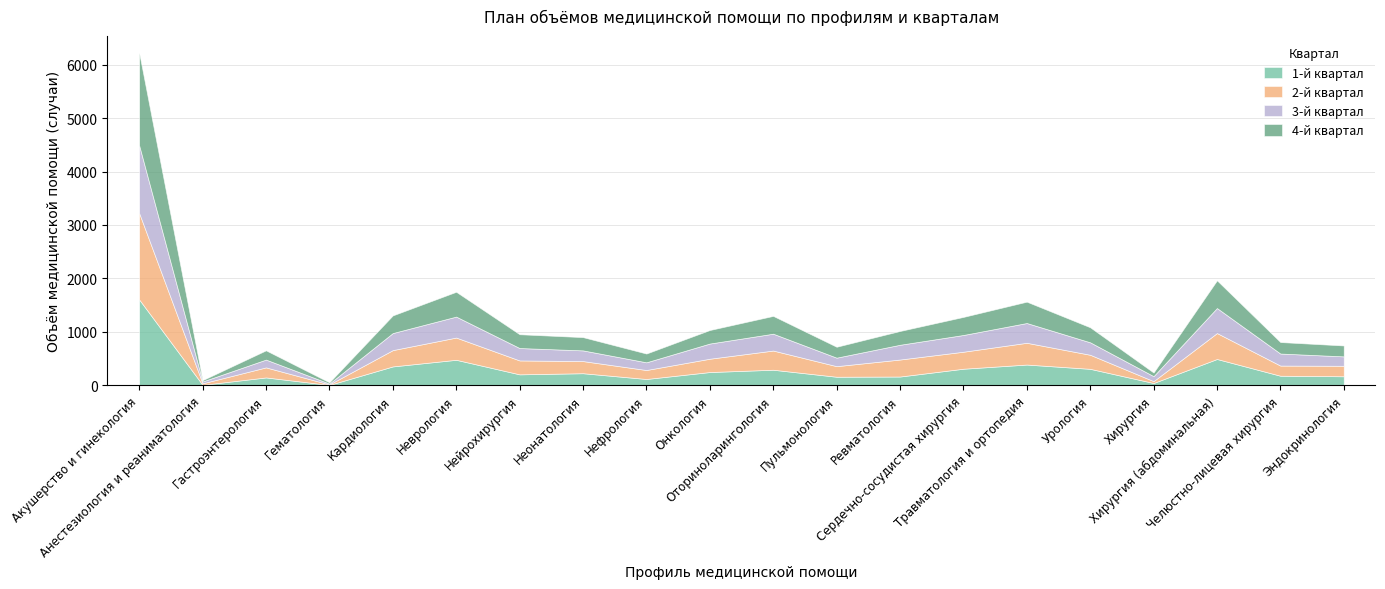

After their last crossing, which series has the higher values: 4-й квартал or 2-й квартал?

4-й квартал